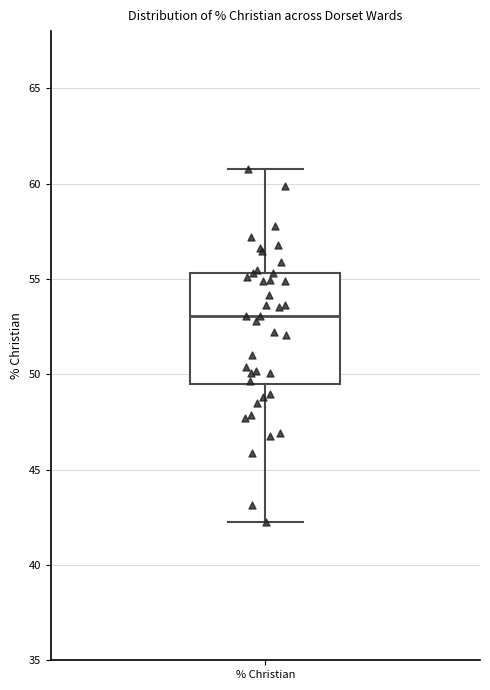

Read this box plot against the y-axis: the position of the median line, the range covered by the box, and the ends of both whiskers. The values are not printed on the chart, so give them approximately, as read against the axis.

median 53.0, box 49.5 to 55.5, whiskers 42.0 to 61.0